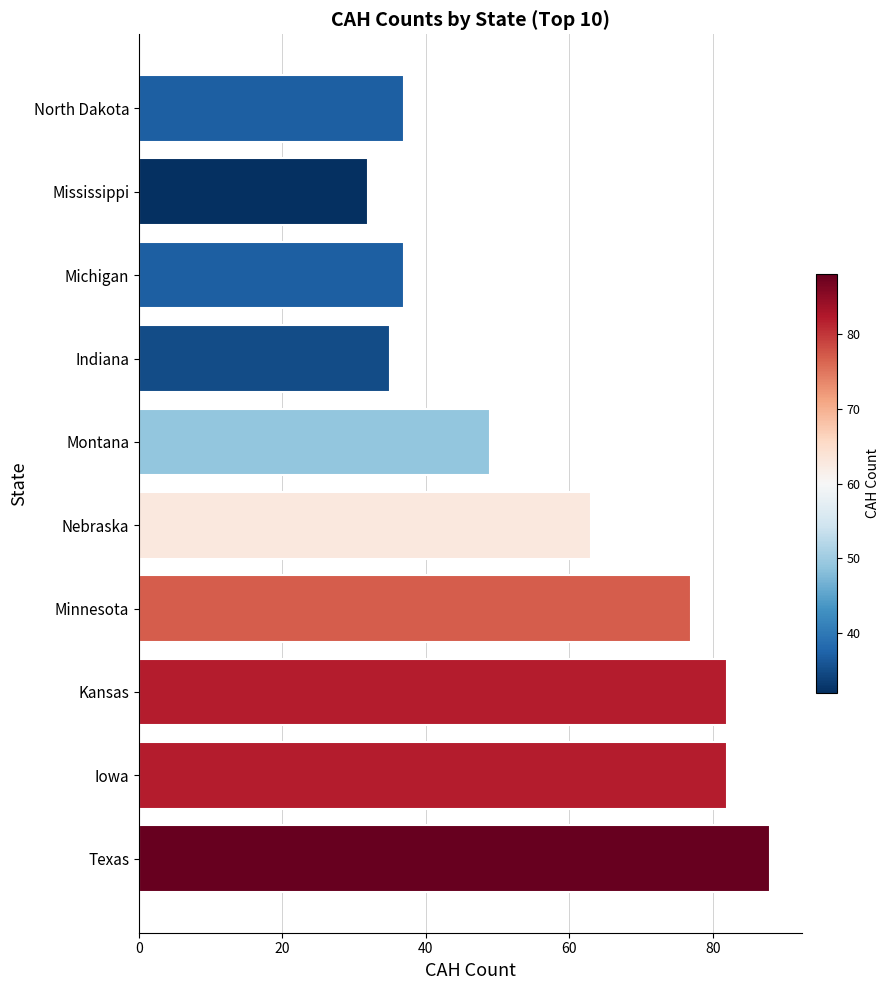

Are the bars horizontal?

Yes